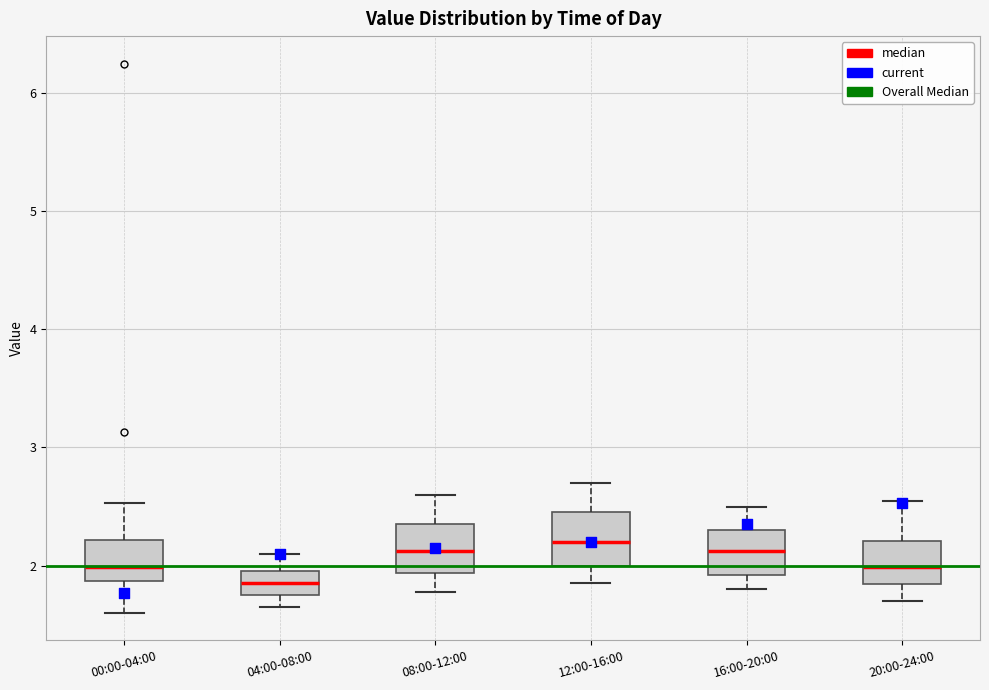

Reading left to right, read every box against the y-axis: the position of its median line, the range the box covers, and the ends of its whiskers. The values are not printed on the chart, so give them approximately, as read against the axis.

00:00-04:00: median 2.0, box 1.9 to 2.2, whiskers 1.6 to 2.5
04:00-08:00: median 1.9, box 1.8 to 2.0, whiskers 1.7 to 2.1
08:00-12:00: median 2.1, box 1.9 to 2.4, whiskers 1.8 to 2.6
12:00-16:00: median 2.2, box 2.0 to 2.5, whiskers 1.9 to 2.7
16:00-20:00: median 2.1, box 1.9 to 2.3, whiskers 1.8 to 2.5
20:00-24:00: median 2.0, box 1.8 to 2.2, whiskers 1.7 to 2.6